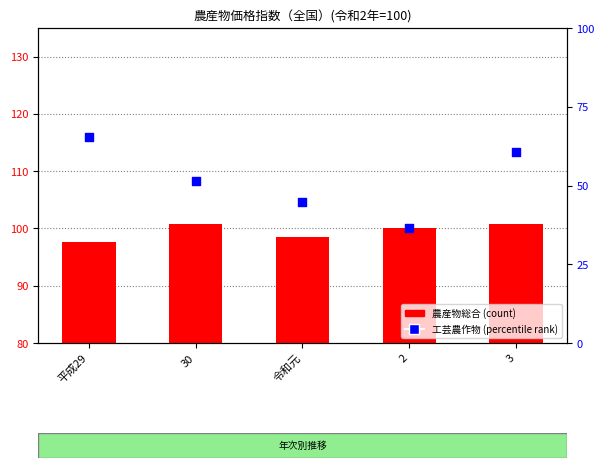

What is the ratio of the value at 平成29 to the value at 2?

1.8